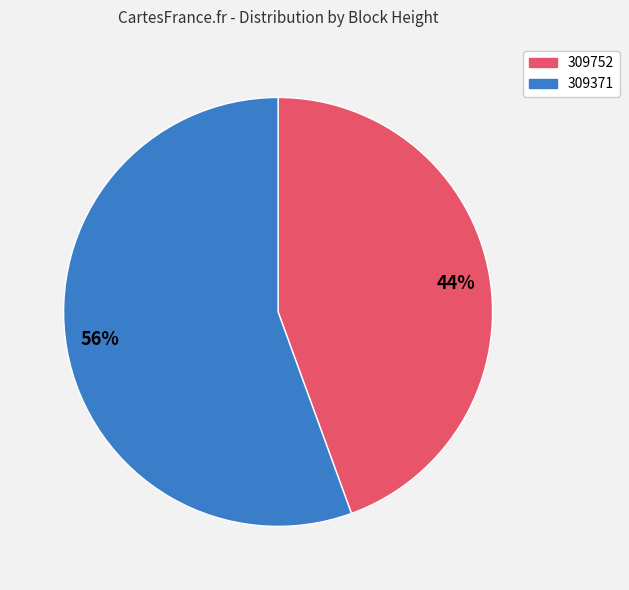

To the nearest percent, what is the combined percentage of 309752 and 309371?

100%